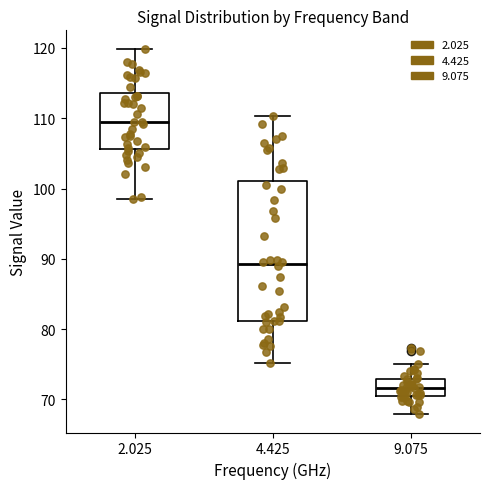

Where does the lower whisker of the box at x = 9.075 end on the y-axis? The values are not printed on the chart, so give them approximately, as read against the axis.

68